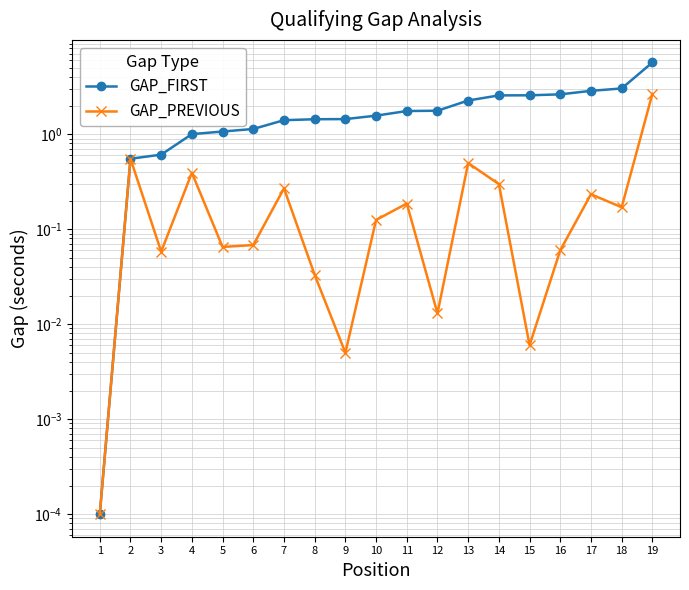

Reading right to left, extract all data points from this chart.

GAP_FIRST: 5.7	3.0	2.9	2.6	2.6	2.6	2.3	1.8	1.8	1.6	1.4	1.4	1.4	1.1	1.1	1.0	0.6	0.6	0.0
GAP_PREVIOUS: 2.7	0.2	0.2	0.1	0.0	0.3	0.5	0.0	0.2	0.1	0.0	0.0	0.3	0.1	0.1	0.4	0.1	0.6	0.0